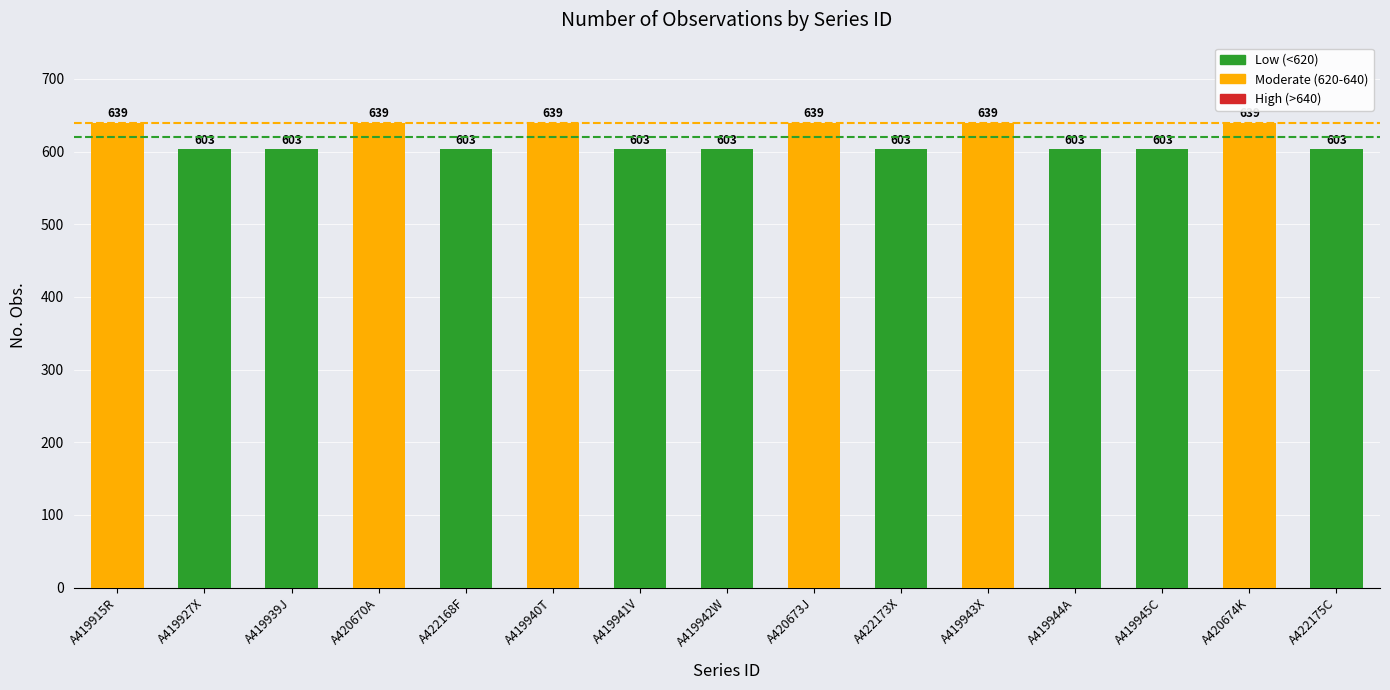

Does the chart contain any negative values?

No